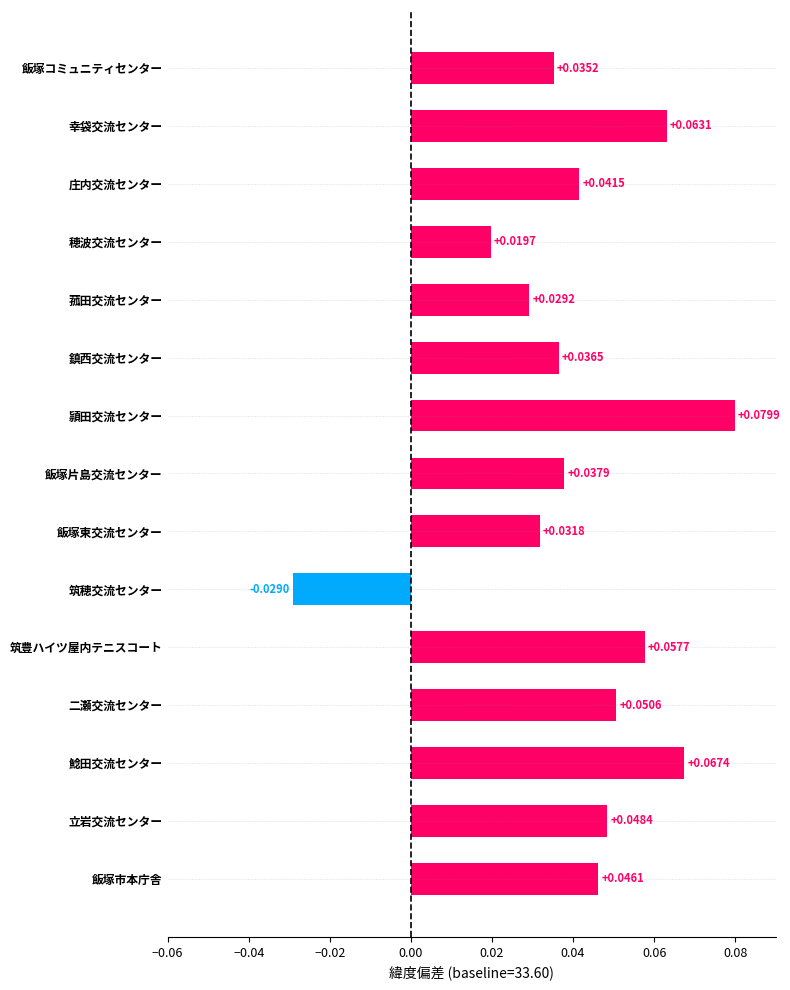

Rank the categories by value from highest to lowest.

頴田交流センター, 鯰田交流センター, 幸袋交流センター, 筑豊ハイツ屋内テニスコート, 二瀬交流センター, 立岩交流センター, 飯塚市本庁舎, 庄内交流センター, 飯塚片島交流センター, 鎮西交流センター, 飯塚コミュニティセンター, 飯塚東交流センター, 菰田交流センター, 穂波交流センター, 筑穂交流センター